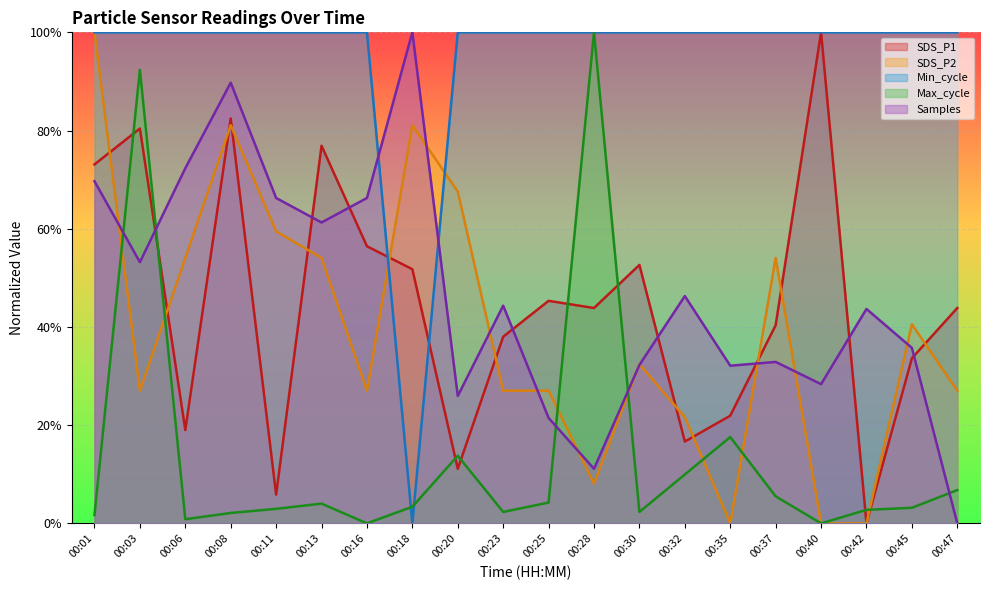

Reading left to right, list all the values displayed in this chart.

SDS_P1: 0.7	0.8	0.2	0.8	0.1	0.8	0.6	0.5	0.1	0.4	0.5	0.4	0.5	0.2	0.2	0.4	1.0	0.0	0.3	0.4
SDS_P2: 1.0	0.3	0.5	0.8	0.6	0.5	0.3	0.8	0.7	0.3	0.3	0.1	0.3	0.2	0.0	0.5	0.0	0.0	0.4	0.3
Min_cycle: 1.0	1.0	1.0	1.0	1.0	1.0	1.0	0.0	1.0	1.0	1.0	1.0	1.0	1.0	1.0	1.0	1.0	1.0	1.0	1.0
Max_cycle: 0.0	0.9	0.0	0.0	0.0	0.0	0.0	0.0	0.1	0.0	0.0	1.0	0.0	0.1	0.2	0.1	0.0	0.0	0.0	0.1
Samples: 0.7	0.5	0.7	0.9	0.7	0.6	0.7	1.0	0.3	0.4	0.2	0.1	0.3	0.5	0.3	0.3	0.3	0.4	0.4	0.0